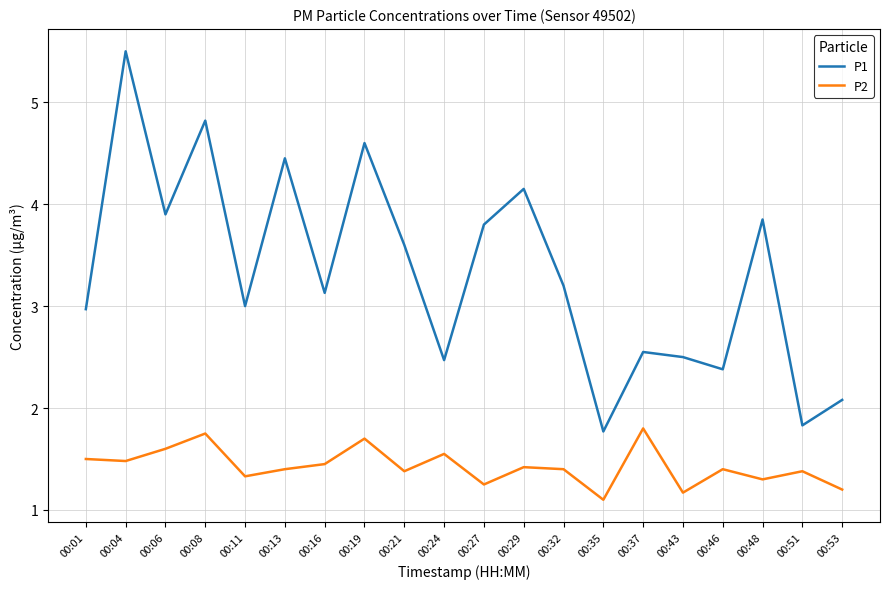

What is the total value across all series at 00:48?

5.2